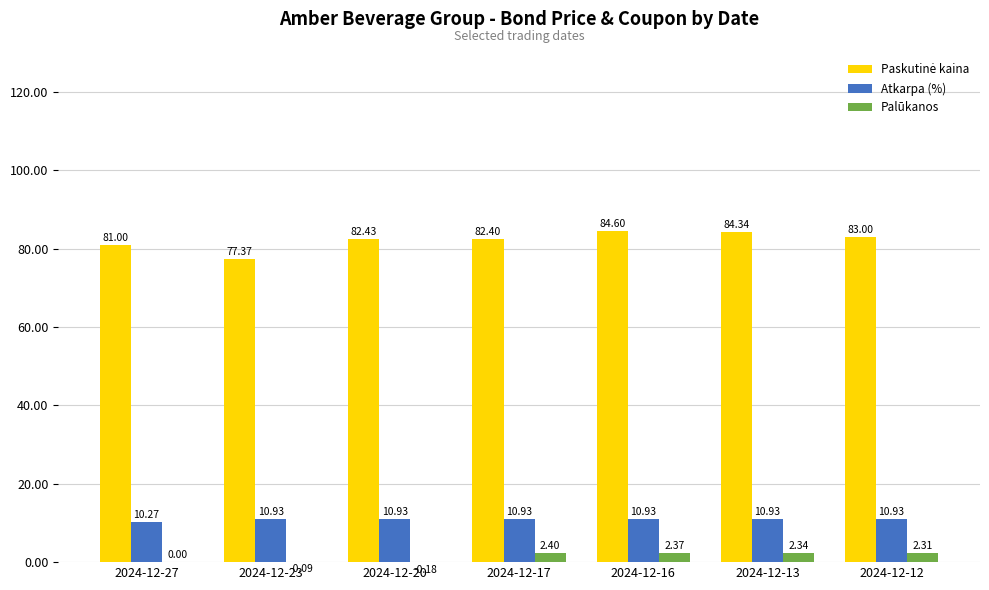

What is the sum of the Atkarpa (%) values at 2024-12-23 and 2024-12-27?

21.2